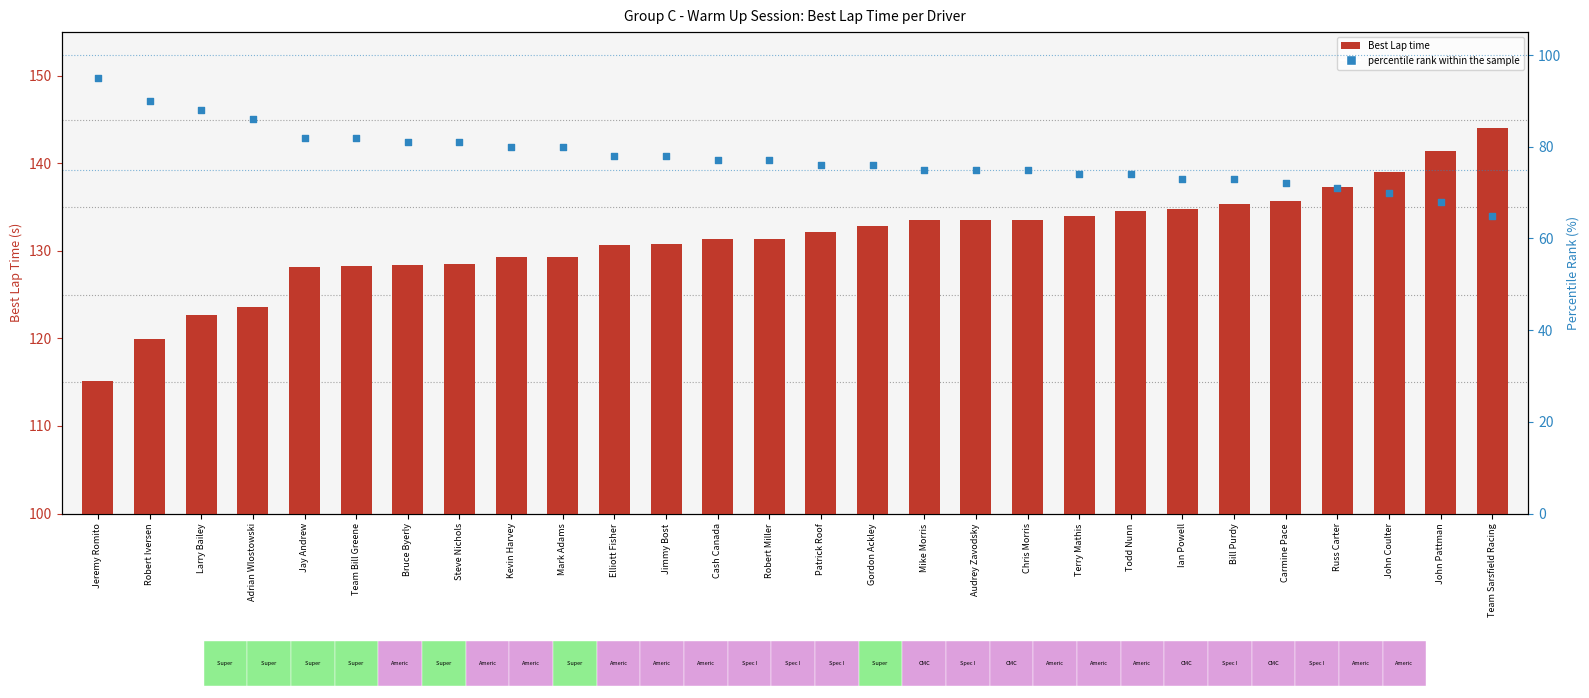

Which series contains the lowest Y value?

percentile rank within the sample